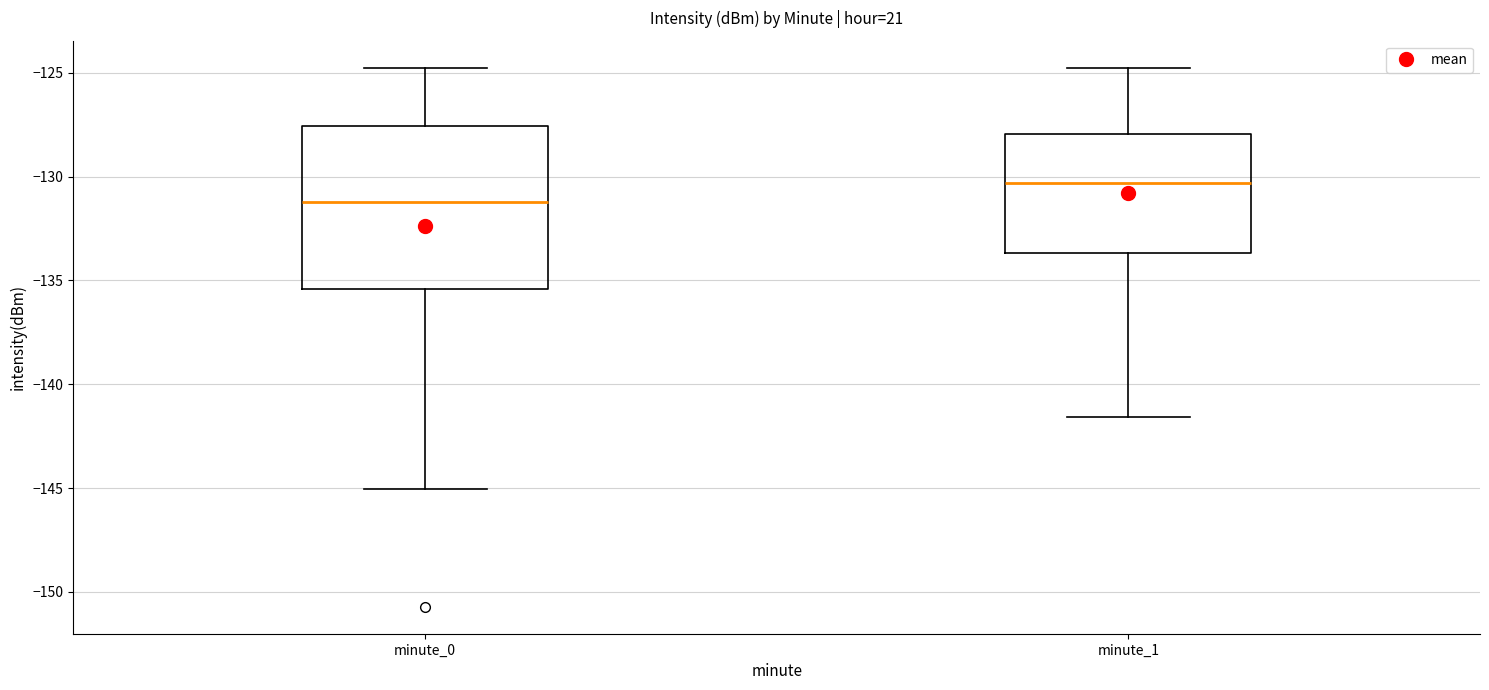

Reading left to right, transcribe this box plot: for each box, give where its median line is, the range the box spans, and where its two whiskers end, as read against the y-axis. The values are not printed on the chart, so give them approximately, as read against the axis.

minute_0: median -131.0, box -135.5 to -127.5, whiskers -145.0 to -125.0
minute_1: median -130.5, box -133.5 to -128.0, whiskers -141.5 to -125.0